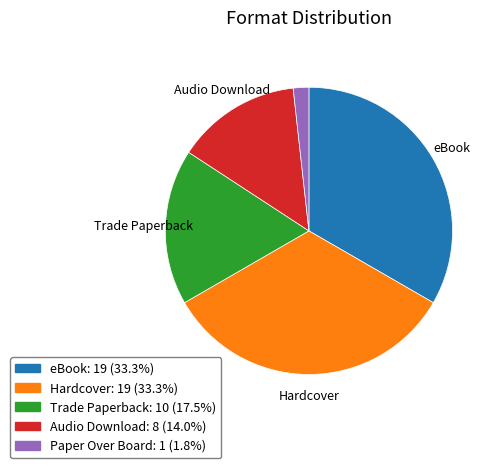

Does any single category account for the majority?

No